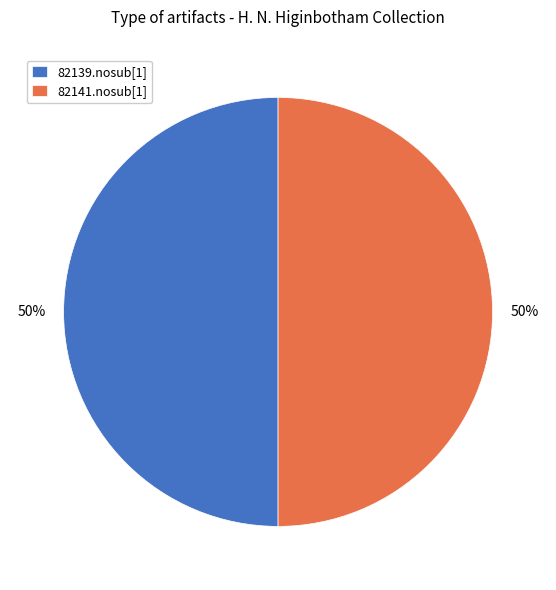

Count the number of slices in the pie.

2